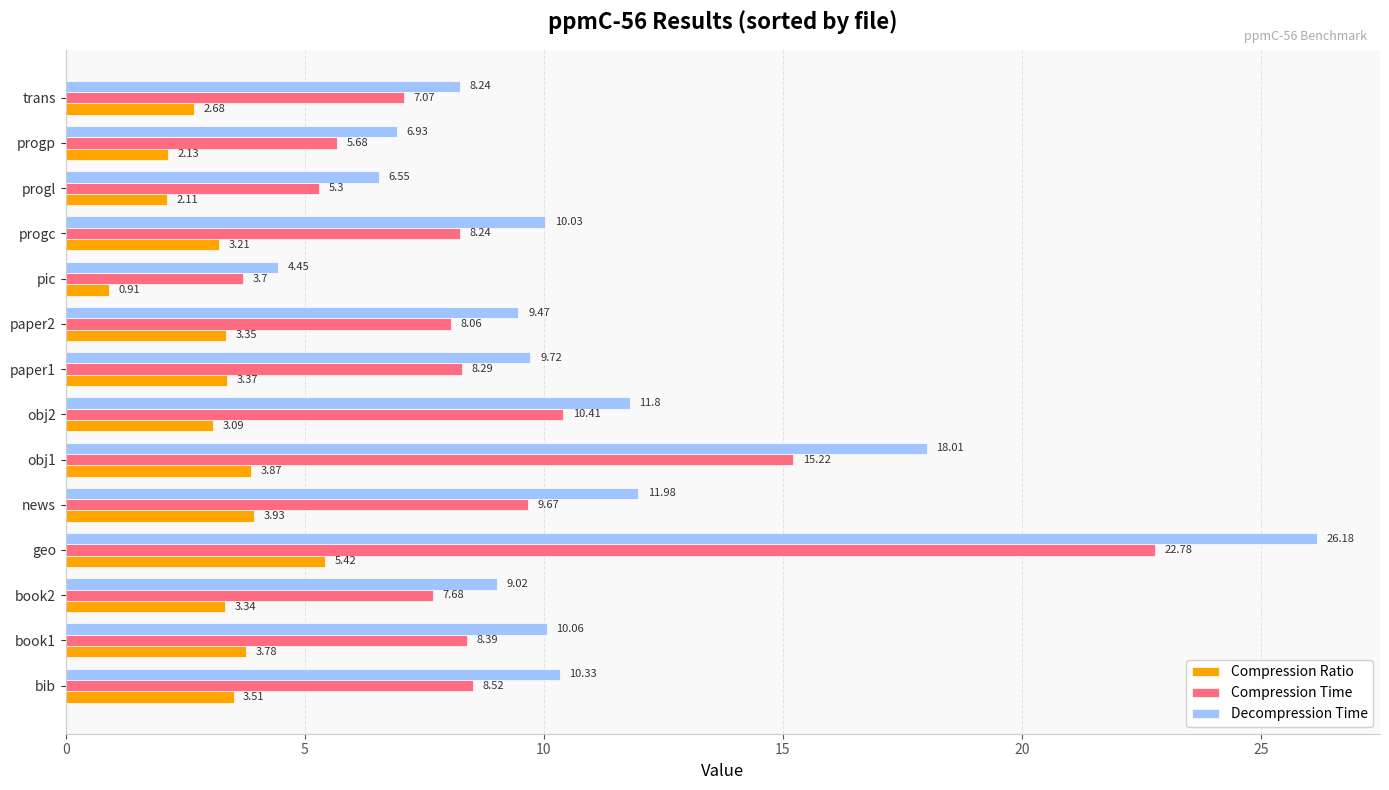

What is the spread (max minus min) of values at book2?

5.7